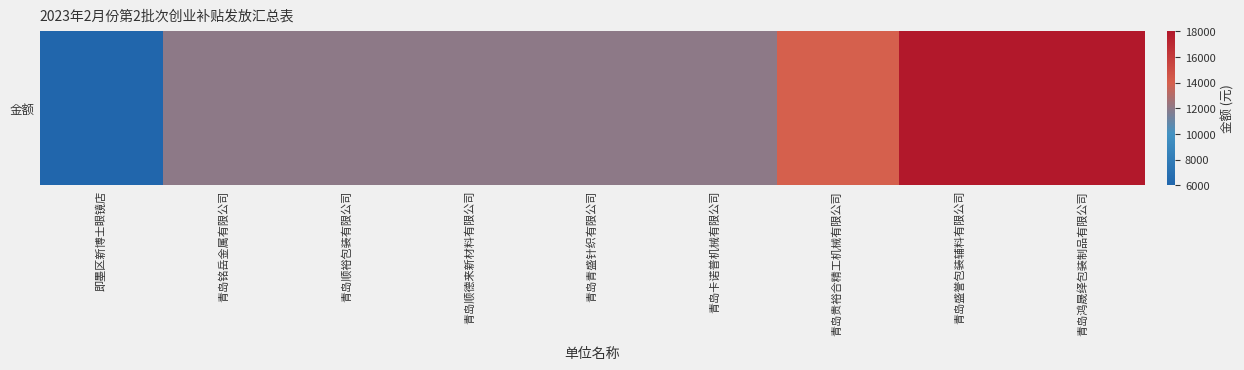

Reading right to left, extract all data points from this chart.

青岛鸿晟绎包装制品有限公司=18000	青岛盛誉包装辅料有限公司=18000	青岛贵裕合精工机械有限公司=14000	青岛卡诺普机械有限公司=12000	青岛青盛针织有限公司=12000	青岛顺德来新材料有限公司=12000	青岛顺裕包装有限公司=12000	青岛铭岳金属有限公司=12000	即墨区新博士眼镜店=6000